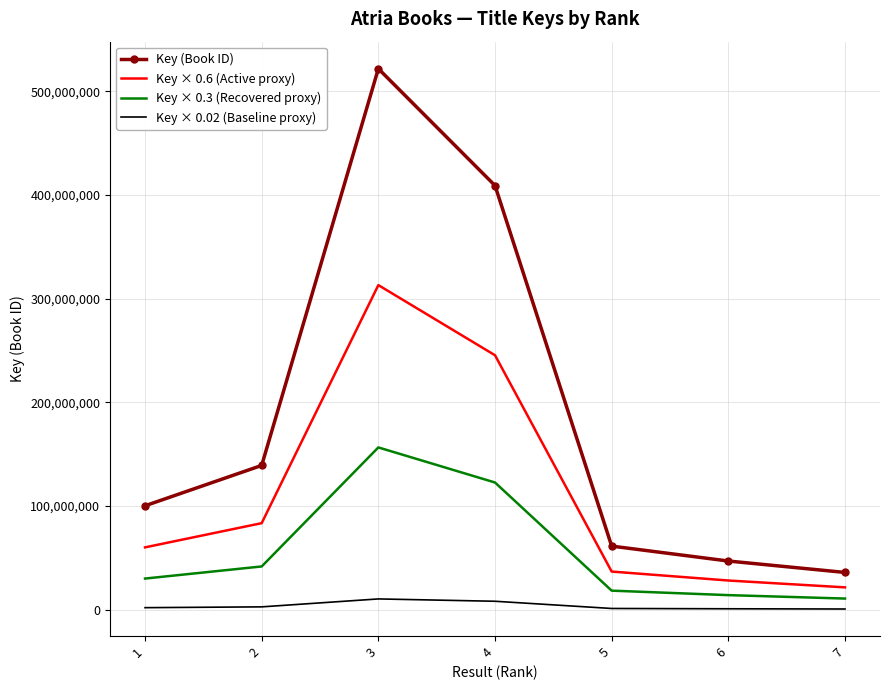

What is the difference between the maximum and minimum values in the Key × 0.02 (Baseline proxy) series?

9718256.3